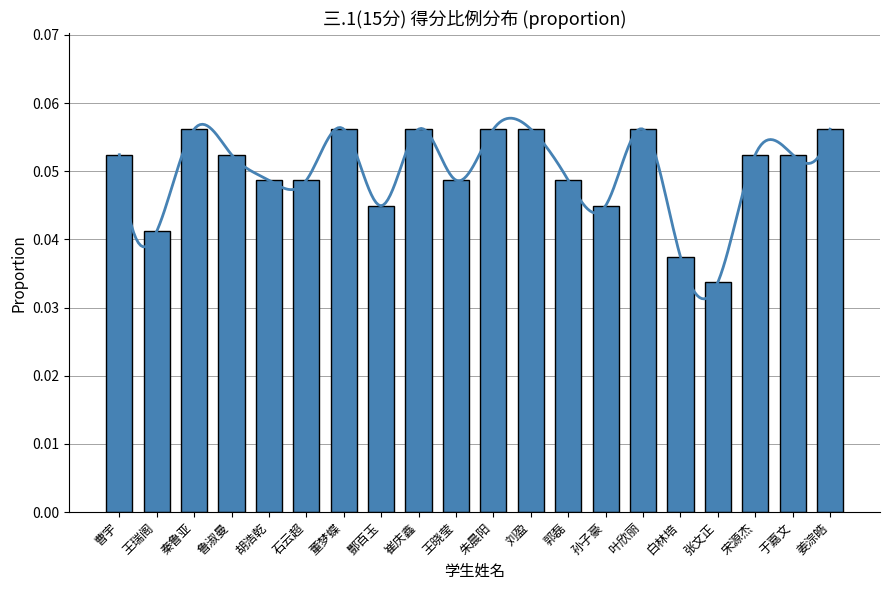

Does the chart contain any negative values?

No